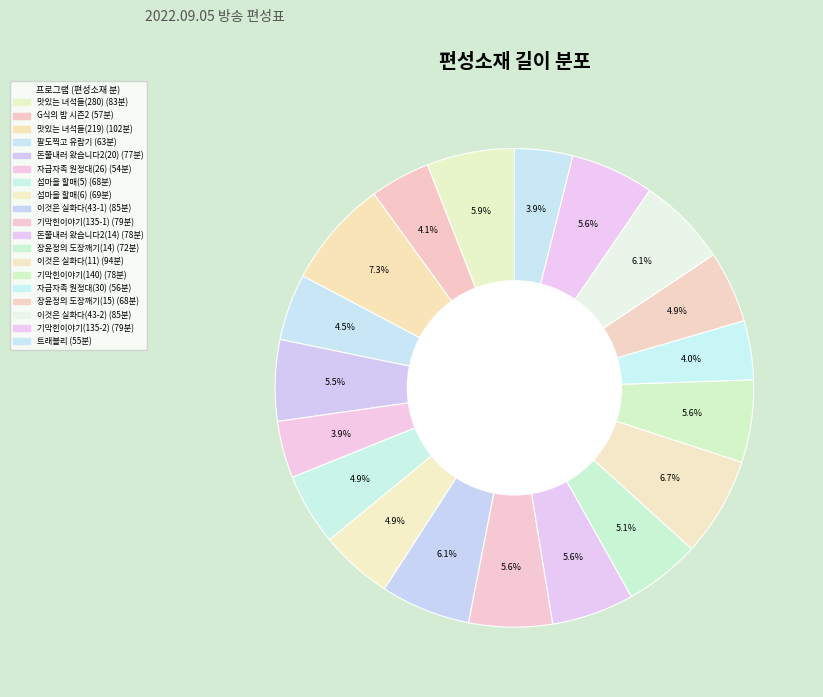

How many segments does this pie chart have?

19